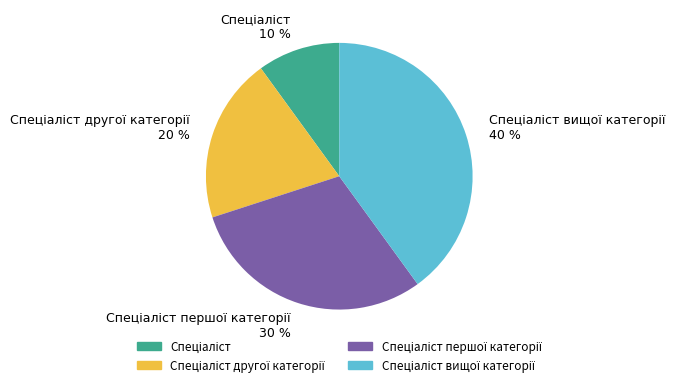

Is there a majority slice in this chart?

No